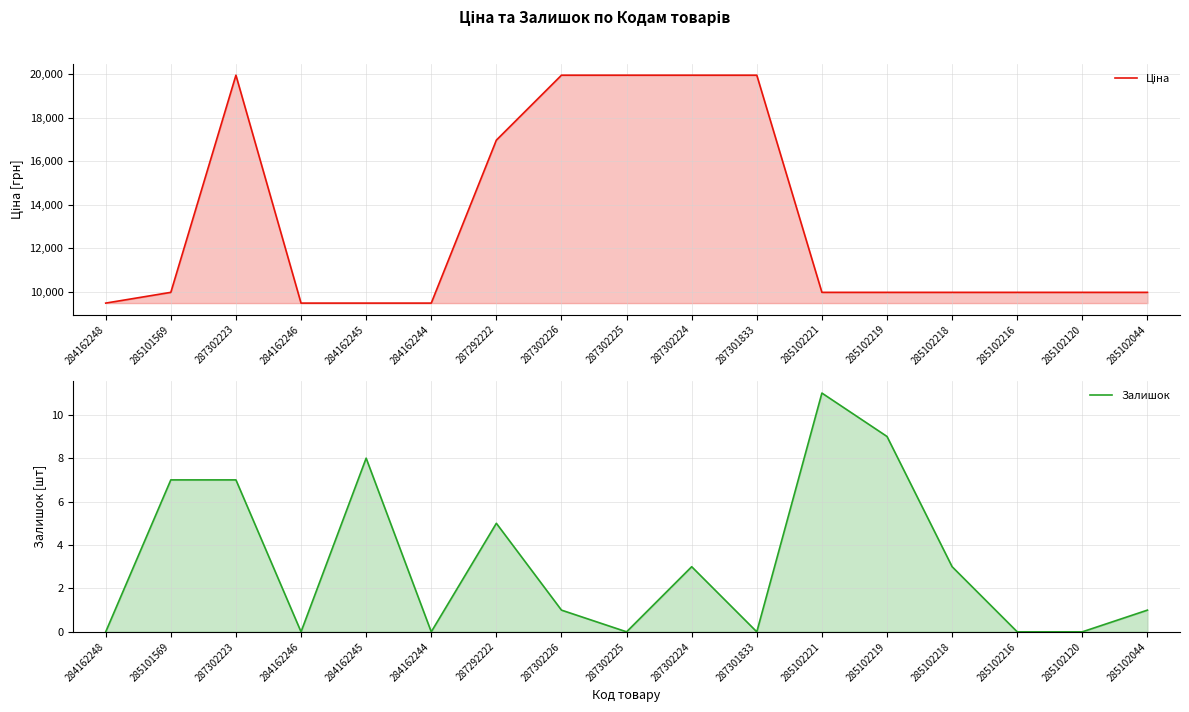

What is the difference between the Ціна values at 287302226 and 284162244?

10484.1